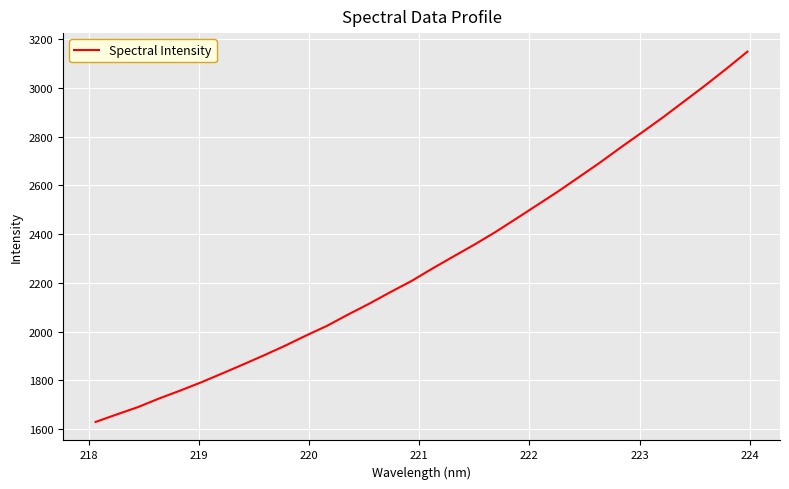

True or false: there are more than 0 points higher than both neighbors.

False